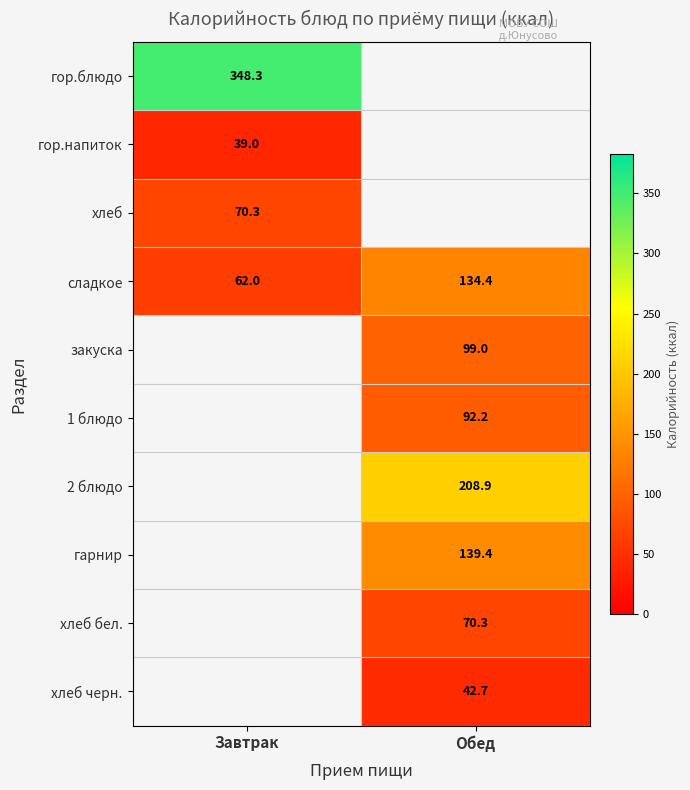

Is it true that гор.напиток equals 56.3 at Завтрак?

False